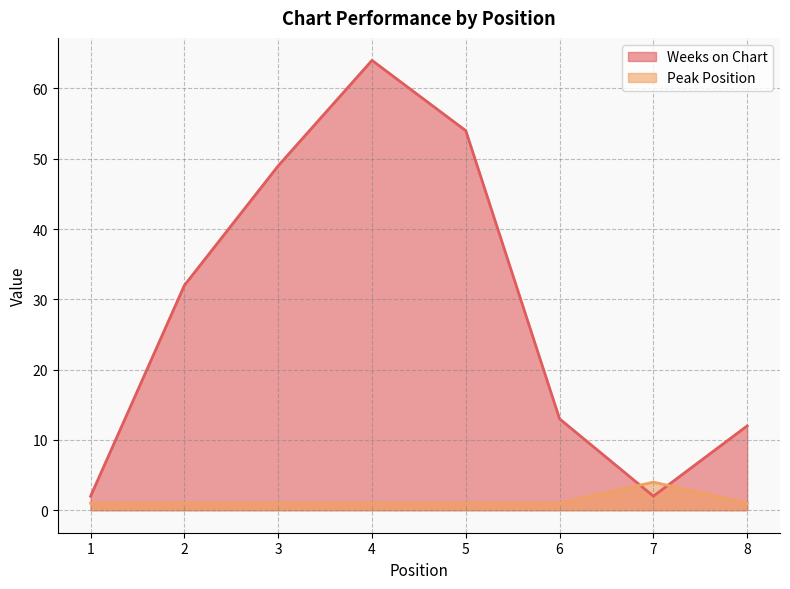

In Weeks on Chart, how many points are higher than both neighbors (excluding endpoints)?

1